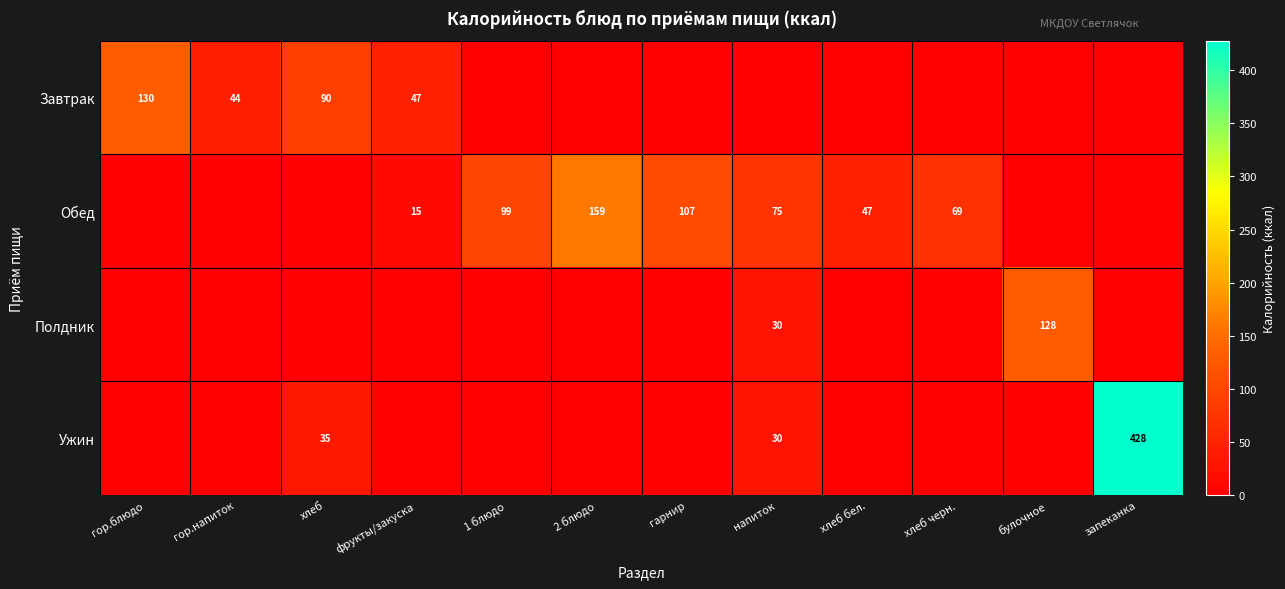

The Полдник series shows 128.0 at булочное. True or false?

True